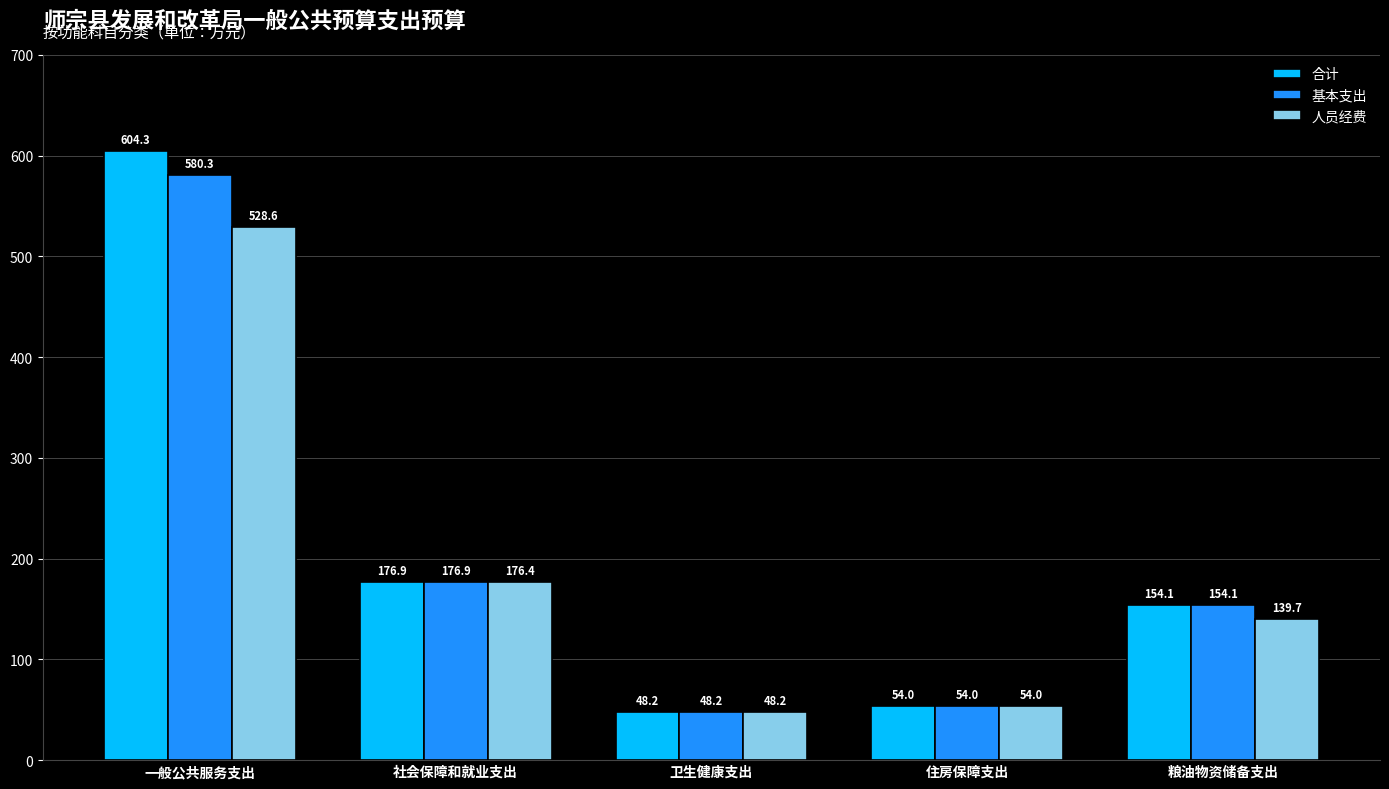

List the series in order of their overall mean, lowest first.

人员经费, 基本支出, 合计